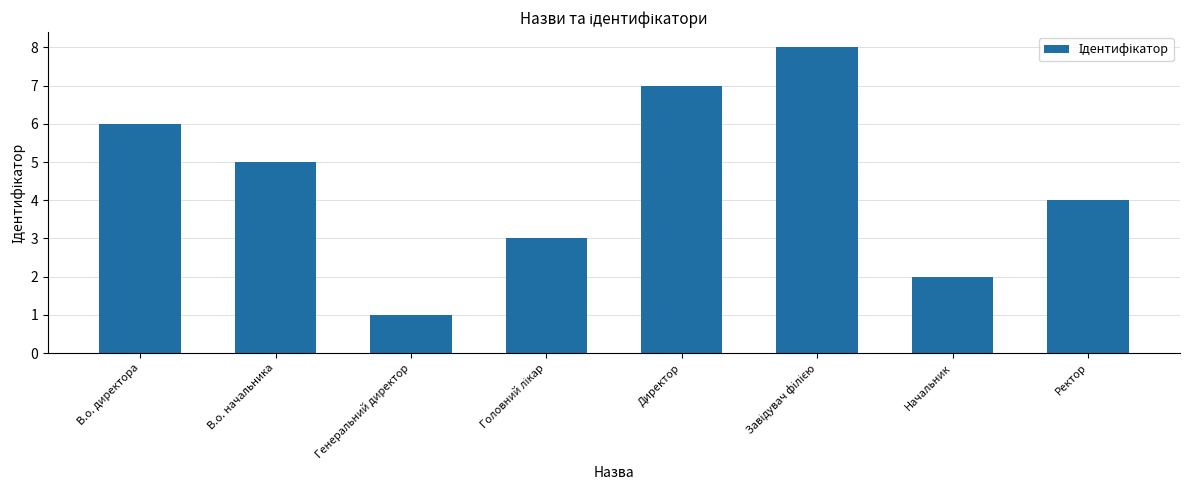

What is the difference between the maximum and minimum values?

7